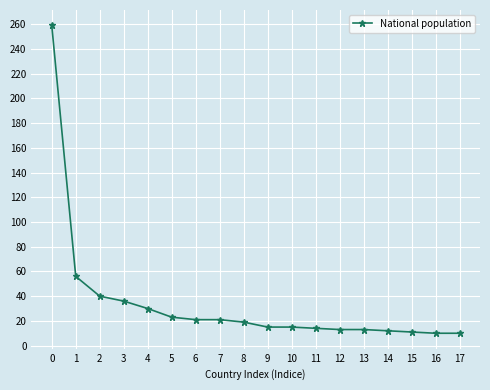

How many categories are shown in the chart?

18